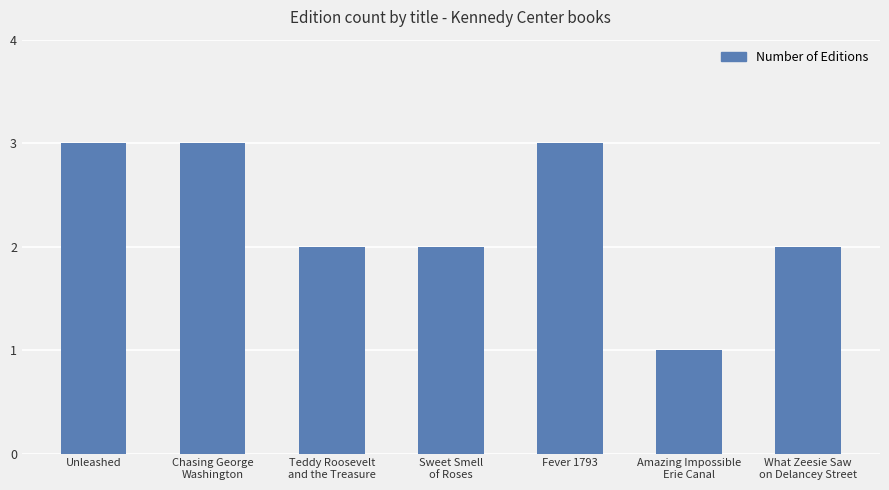

Reading left to right, what are all the values shown in this chart?

3	3	2	2	3	1	2